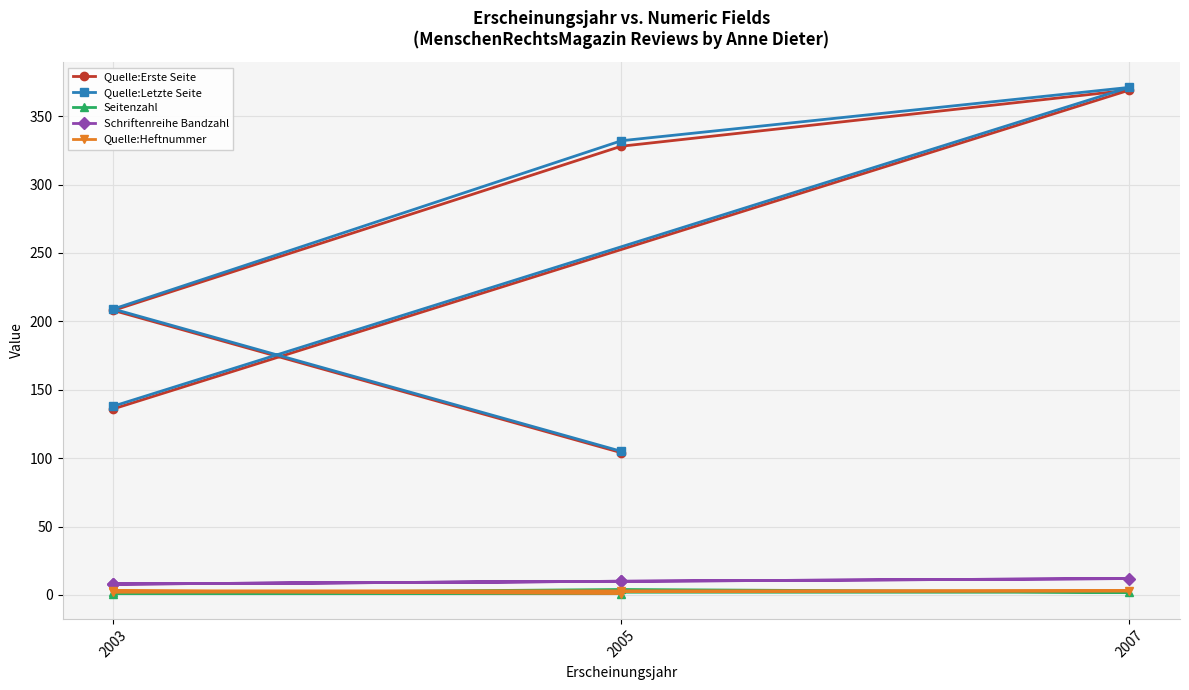

How many interior local peaks does the Seitenzahl series have?

1